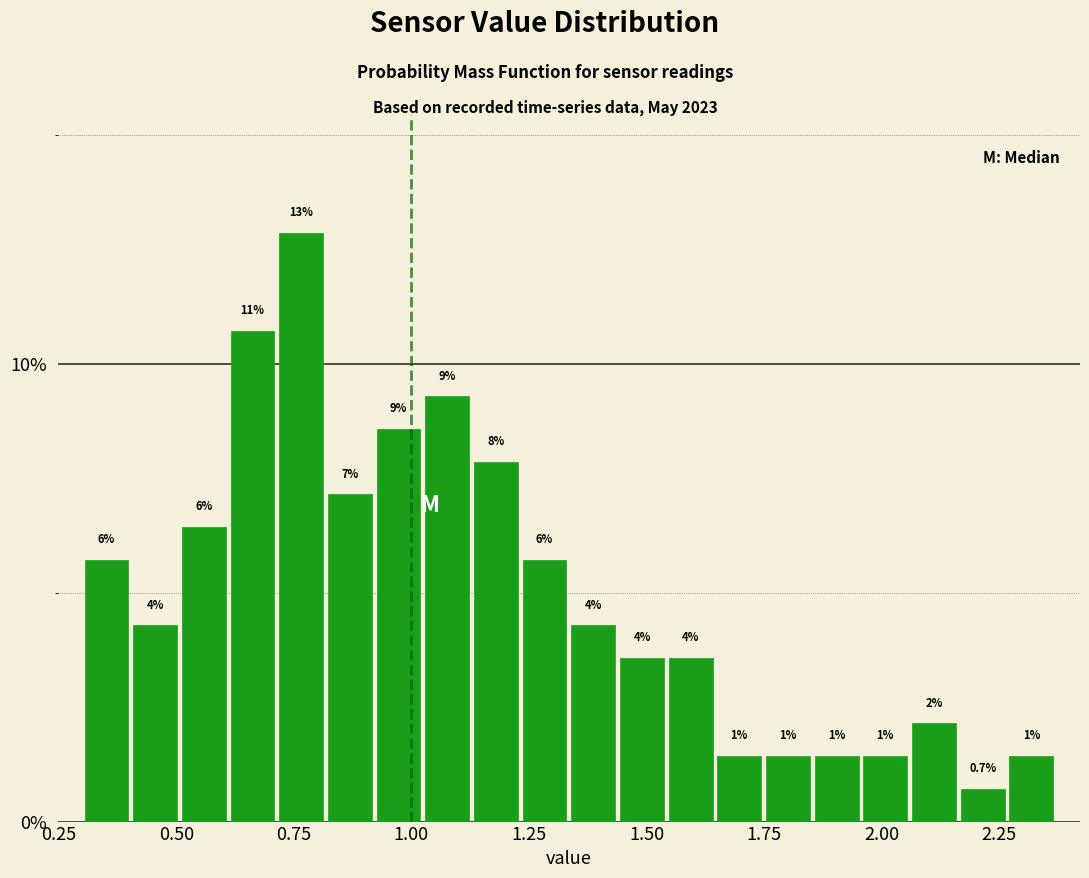

Around what value on the x-axis is the tallest bar? Give the approximate position of its centre, as read against the axis.

0.75